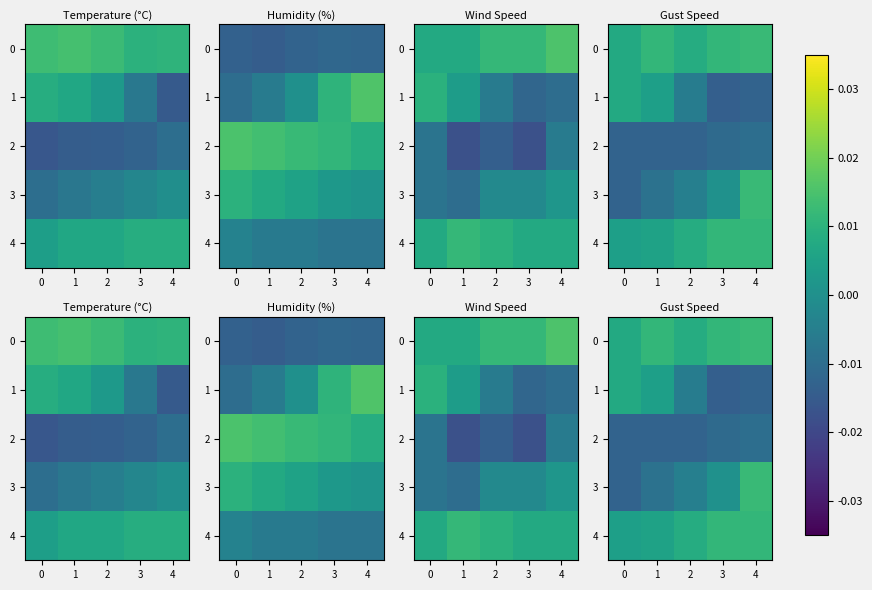

Which category has the highest value across all series?

4